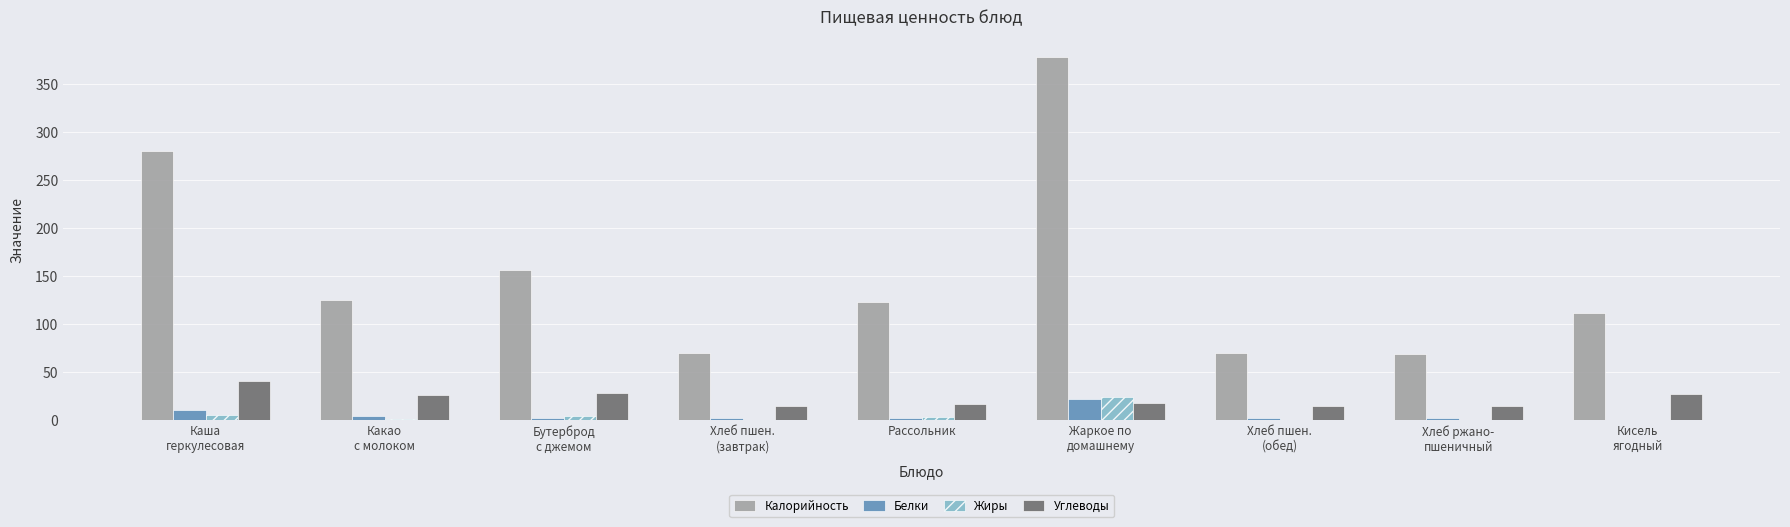

Is the value of Углеводы at Кисель
ягодный greater than the value of Калорийность at Кисель
ягодный?

No